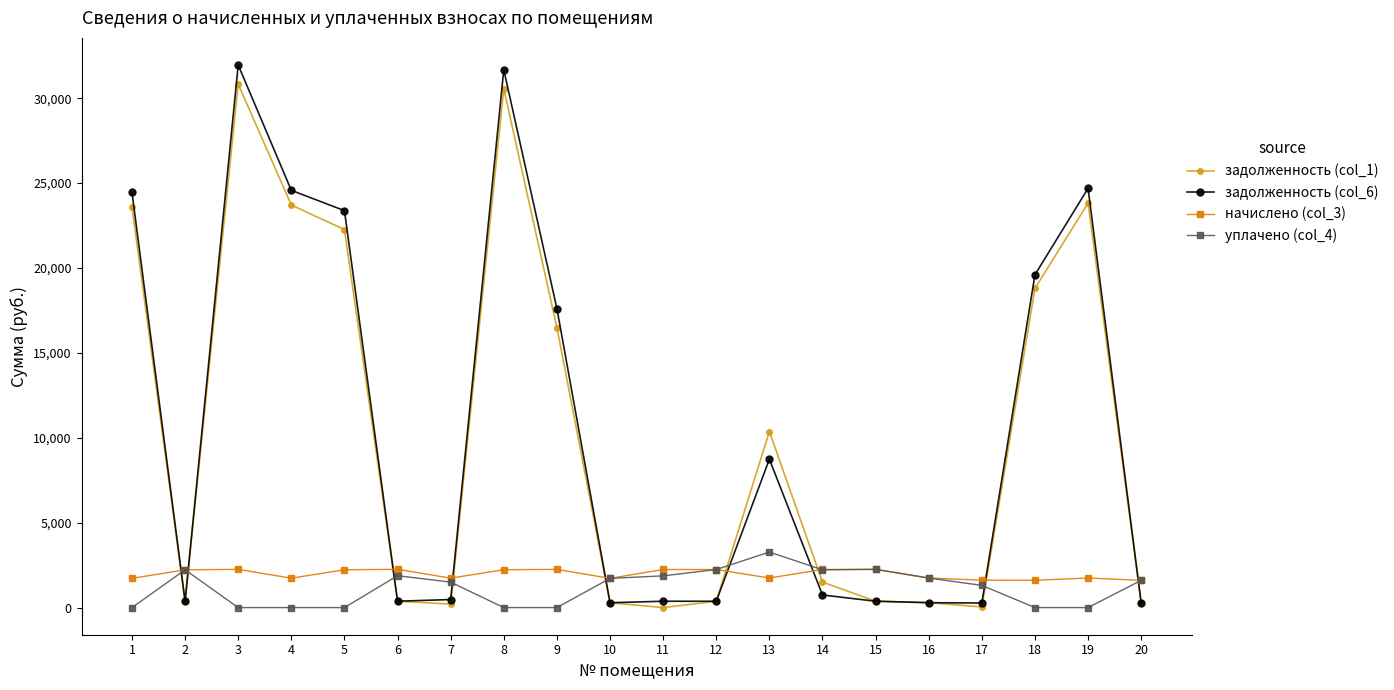

Read the уплачено (col_4) value at 14.

2223.5